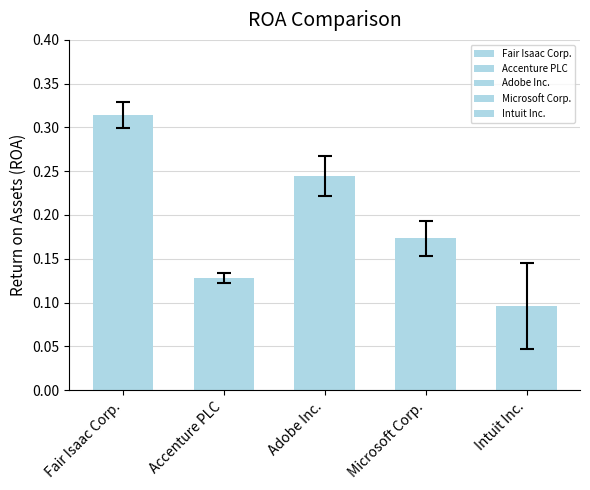

What value does the Intuit Inc. series have at 2024-12-31?

0.1